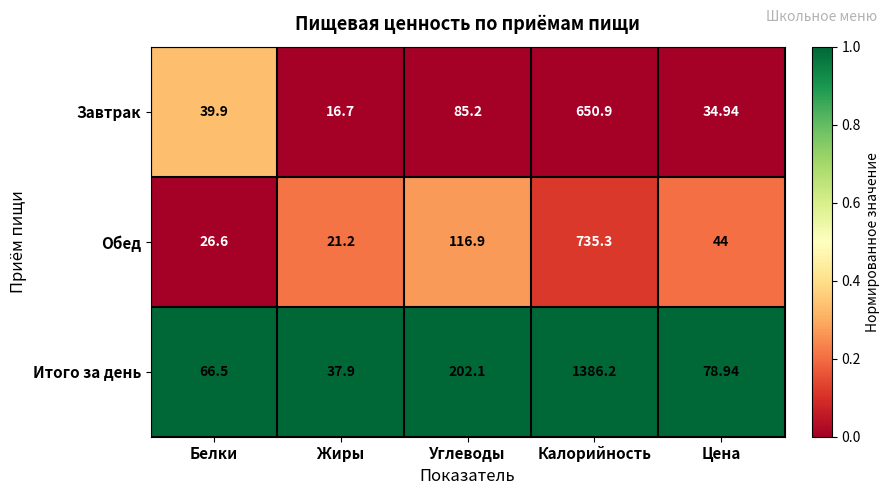

Which series has the largest total across all categories?

Итого за день